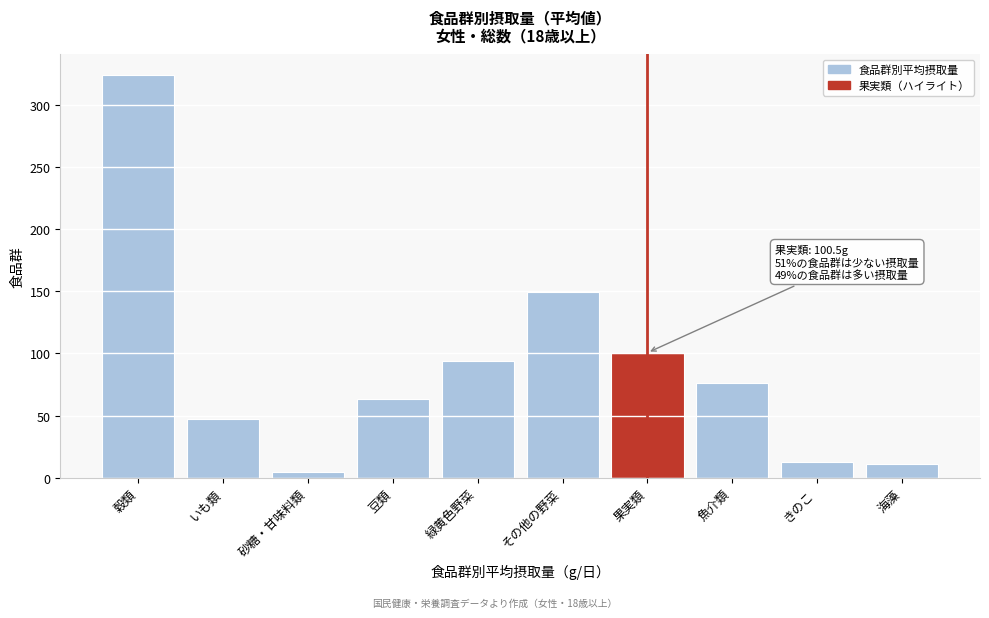

Reading right to left, transcribe all the data shown in this chart.

11.1	12.5	76.4	100.5	148.9	94.2	62.9	4.3	47.6	324.1